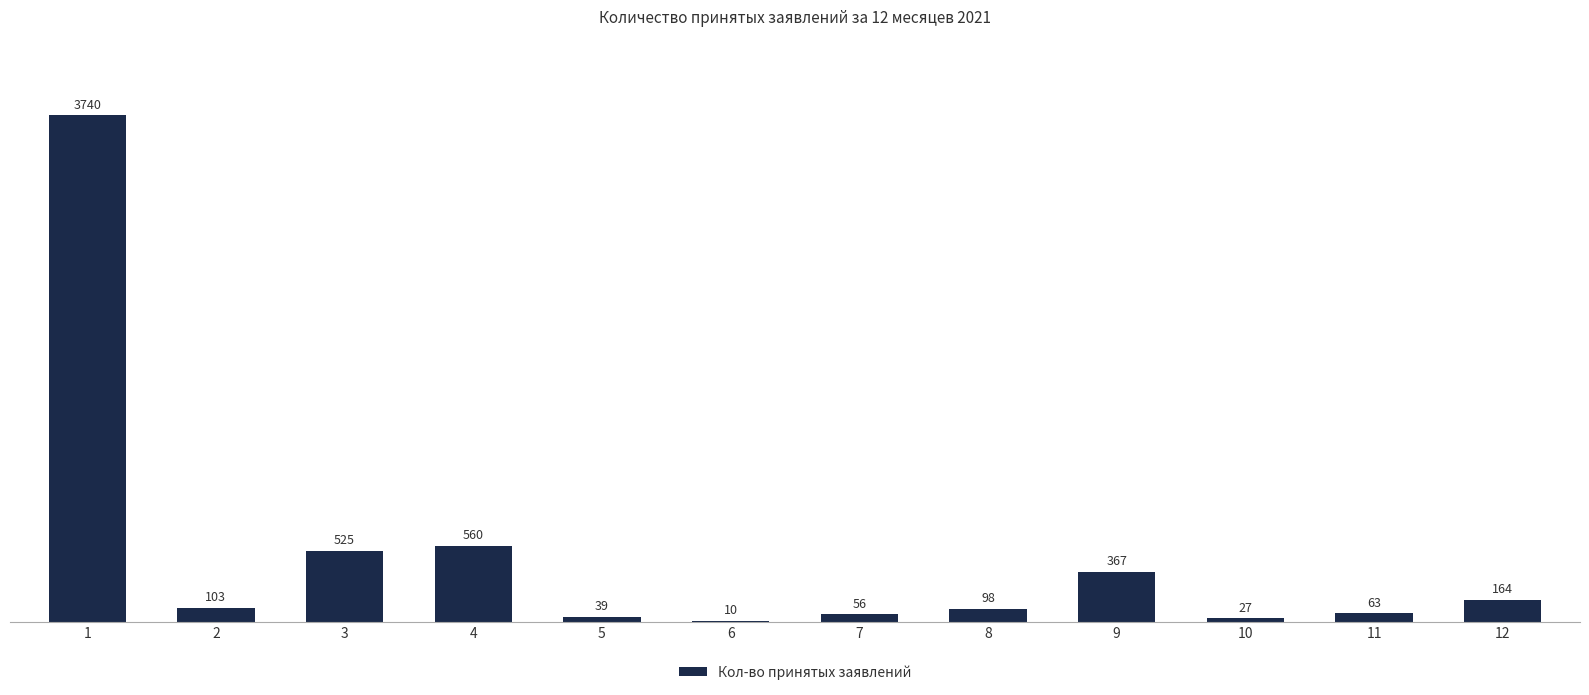

What is the greatest value displayed?

3740